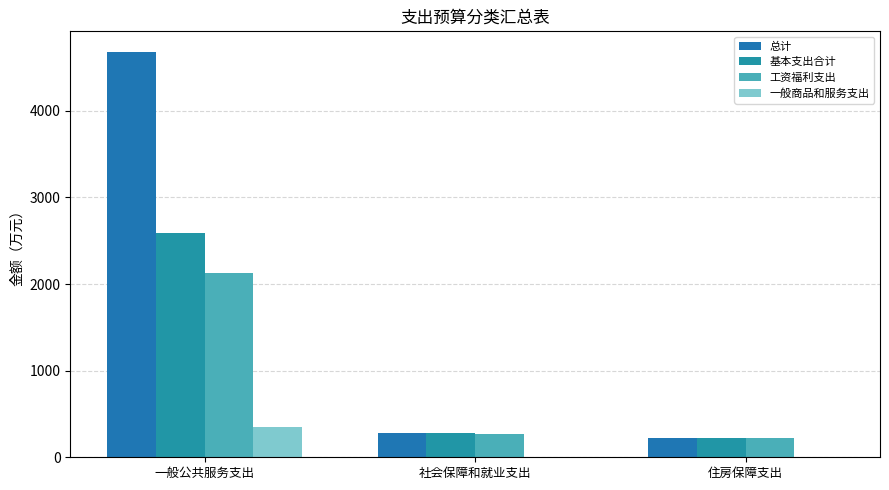

Reading left to right, what are all the values shown in this chart?

总计: 4683.6	279.6	217.8
基本支出合计: 2591.4	279.6	217.8
工资福利支出: 2128.9	272.8	217.8
一般商品和服务支出: 351.4	6.9	0.0